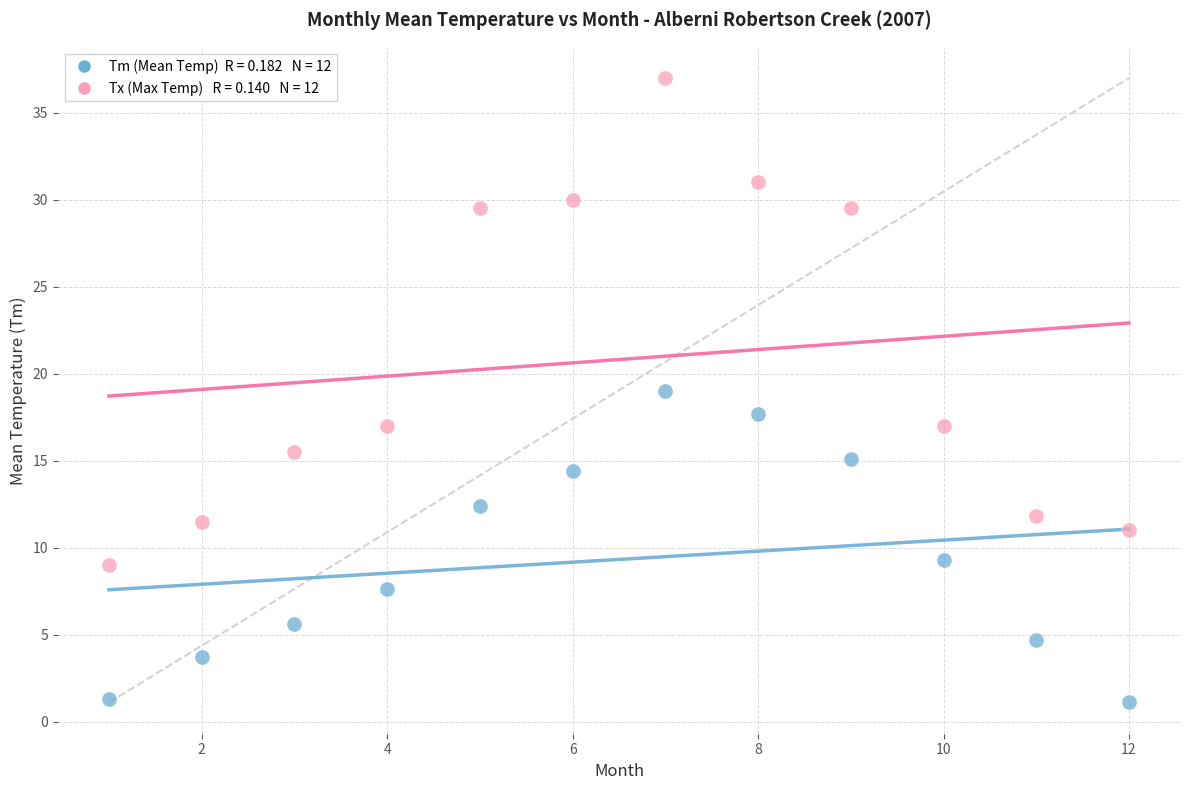

Across all data points, what is the range of Y values (max minus min)?

35.9